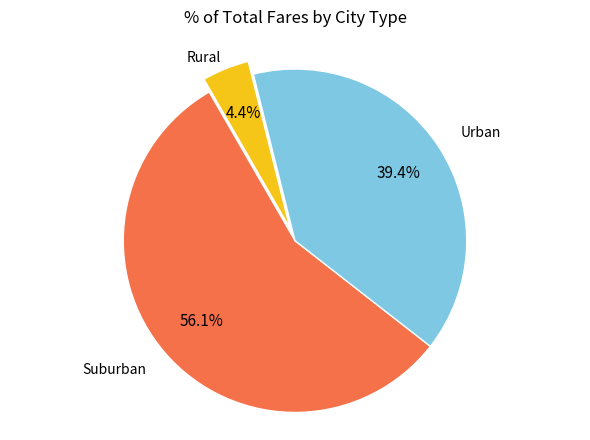

How many segments does this pie chart have?

3